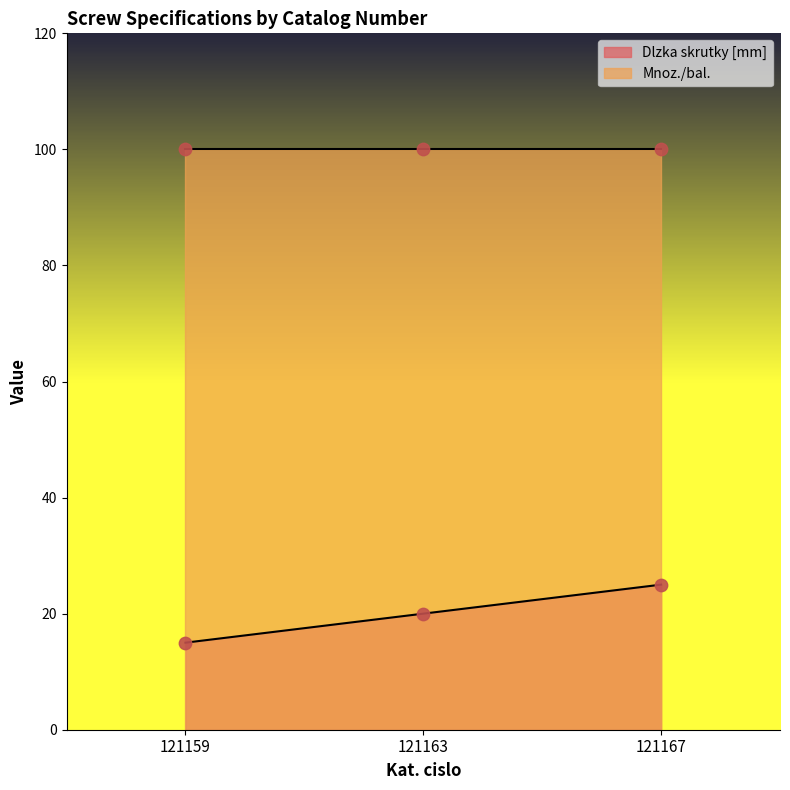

What is the change in value from 121159 to 121163?

+5